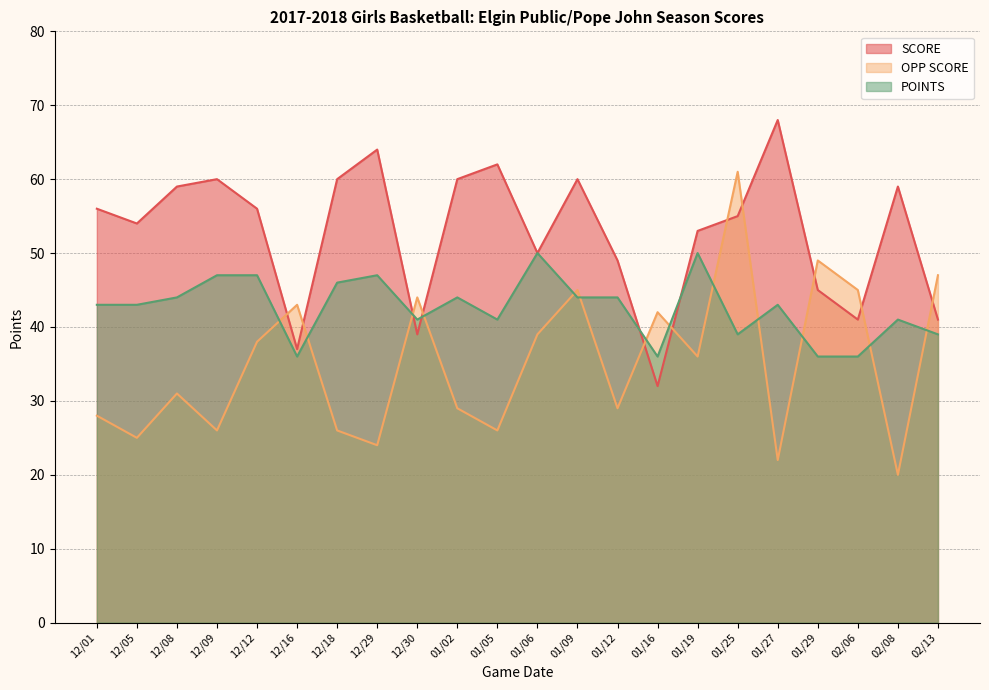

At which category is the sum across all series the highest?

01/25